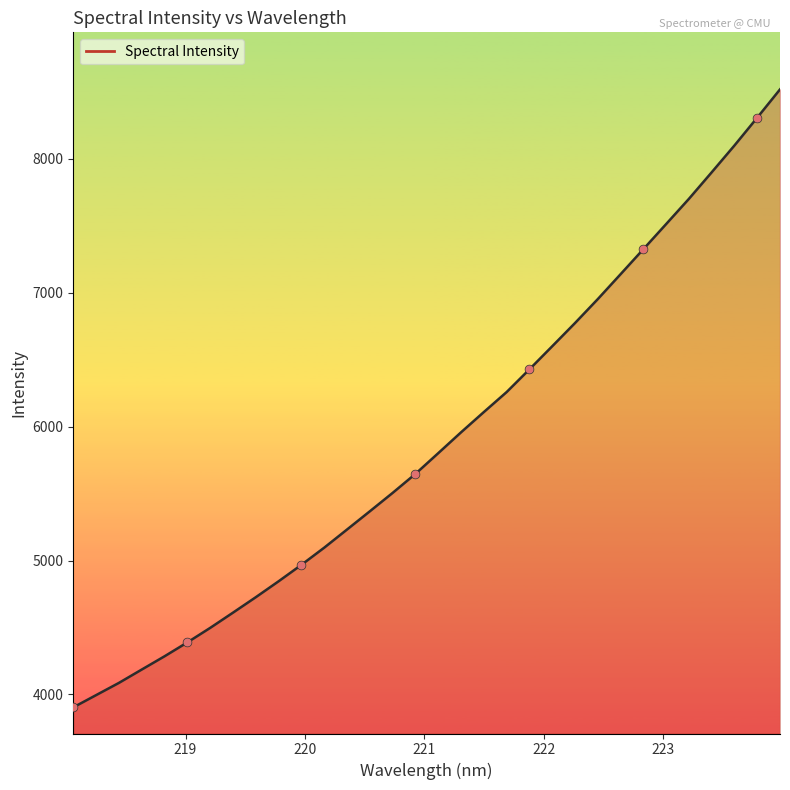

What is the smallest value displayed?

3904.0